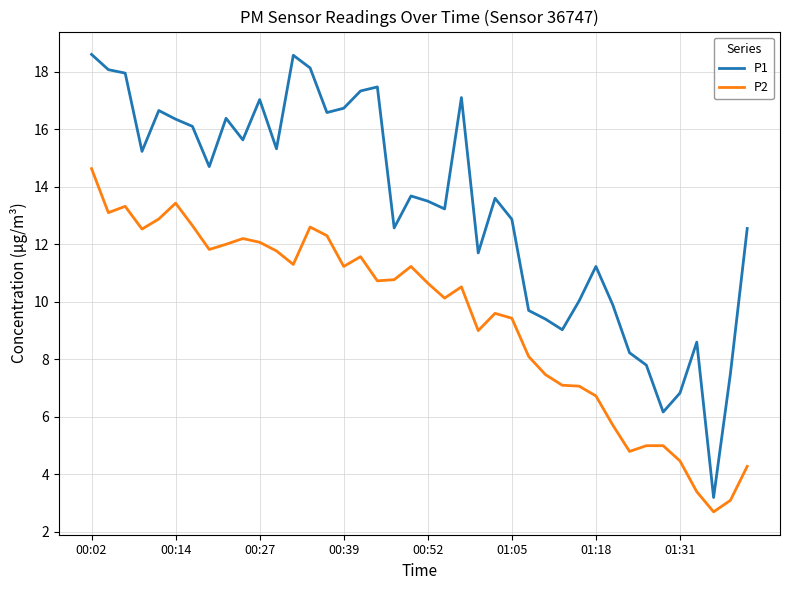

Which series has the widest spread of values?

P1